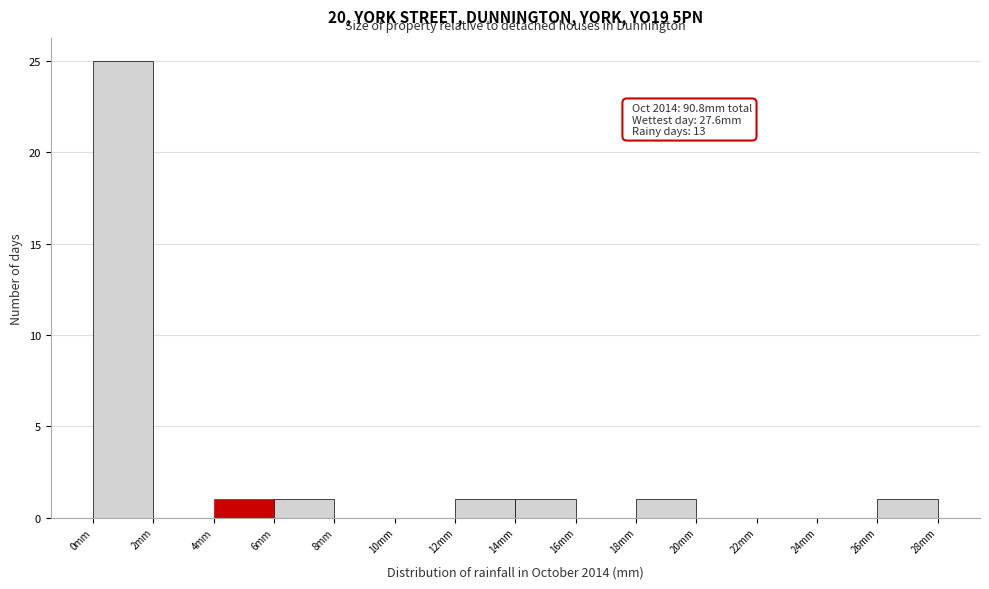

Which range on the x-axis has the tallest bar?

0 to 2